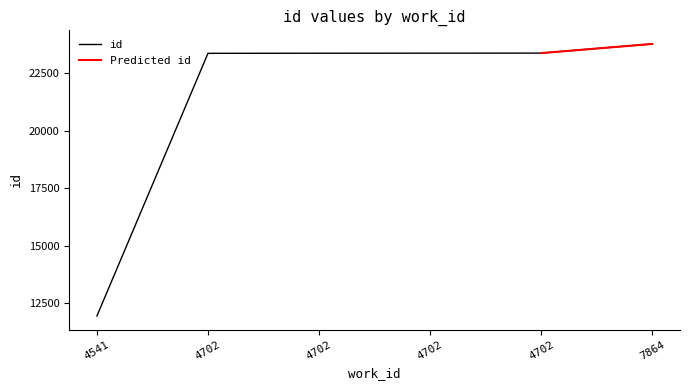

How many data points does each series have?

6